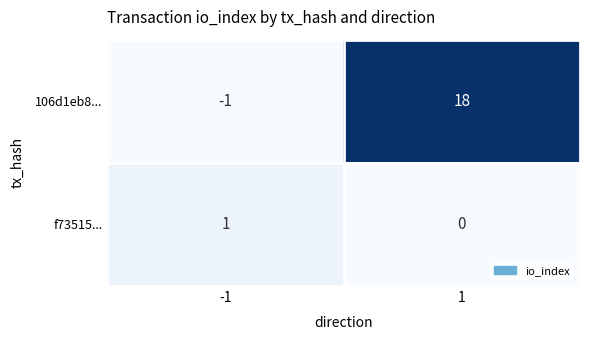

Reading right to left, transcribe all the data shown in this chart.

106d1eb8...: 1=18	-1=-1
f73515...: 1=0	-1=1